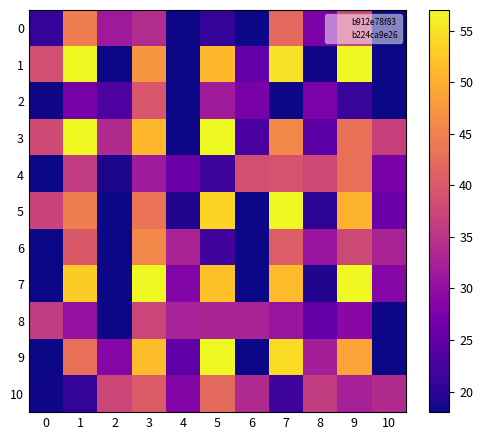

Which category has the lowest value across all series?

4